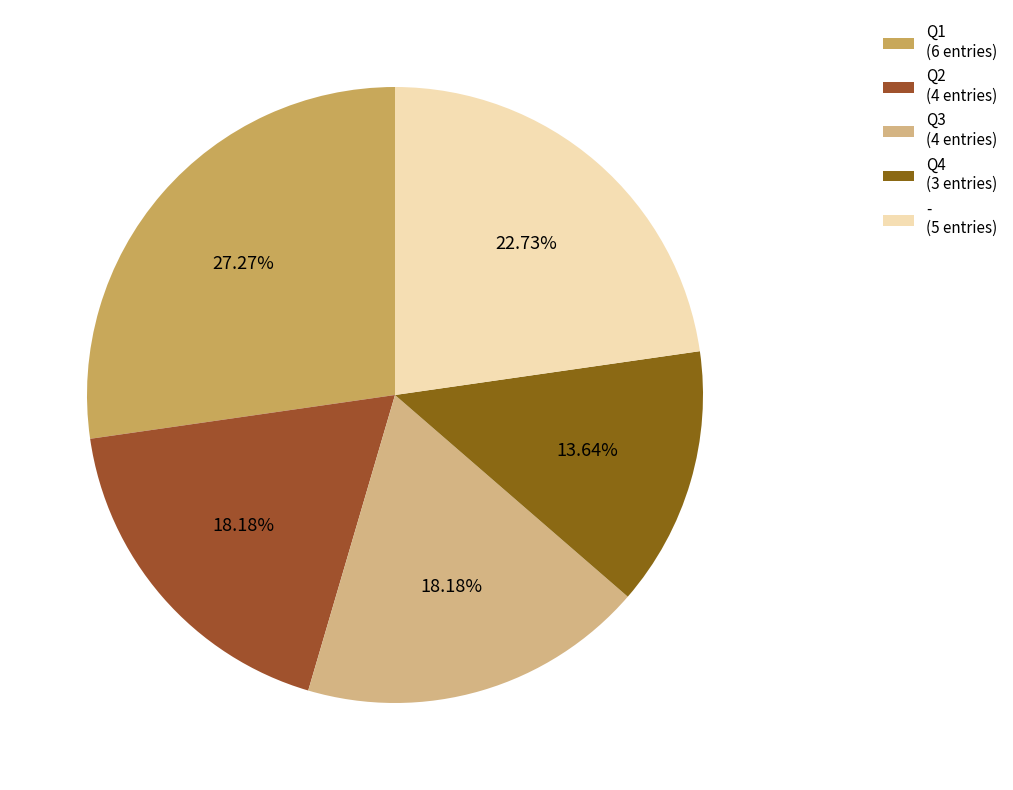

What percentage do - and Q2 together represent?

40.9%